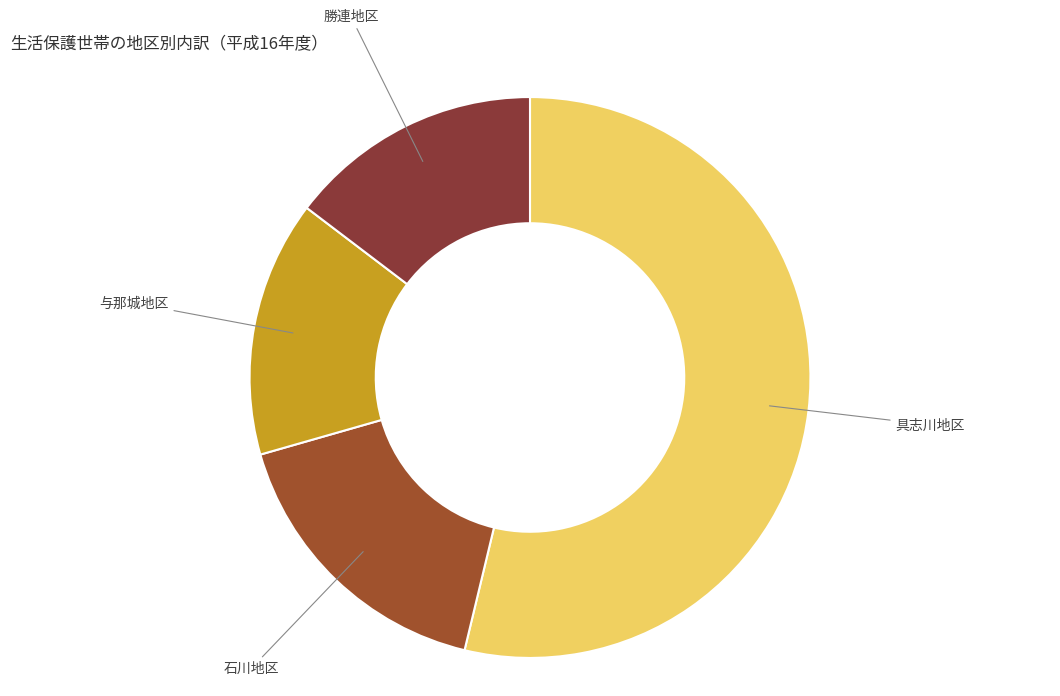

Which category accounts for the majority?

具志川地区